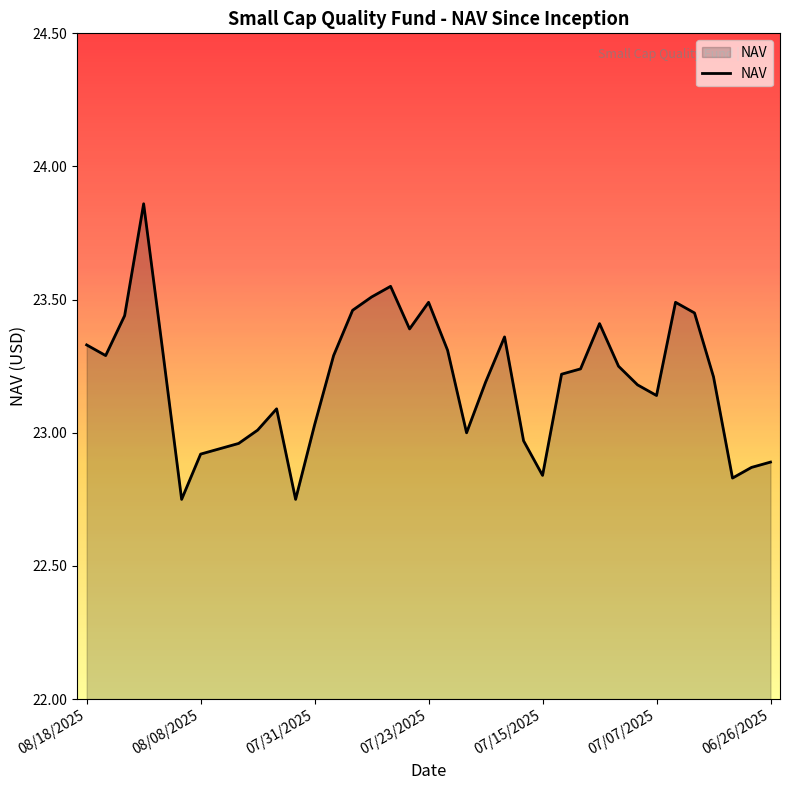

What is the difference between the maximum and minimum values?

1.1